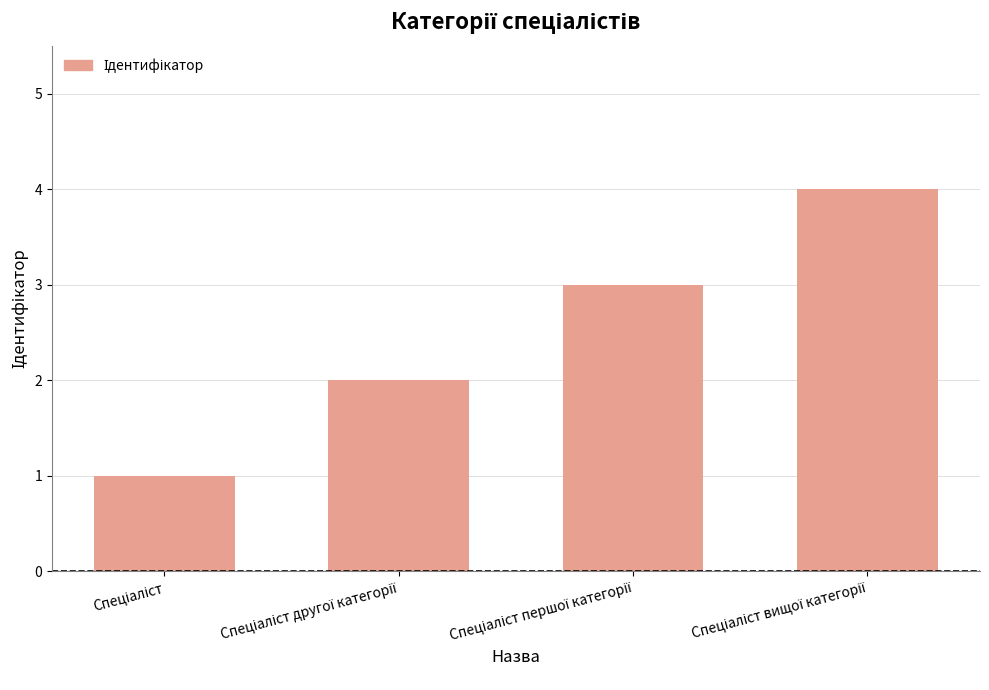

Reading right to left, what are all the values shown in this chart?

4	3	2	1